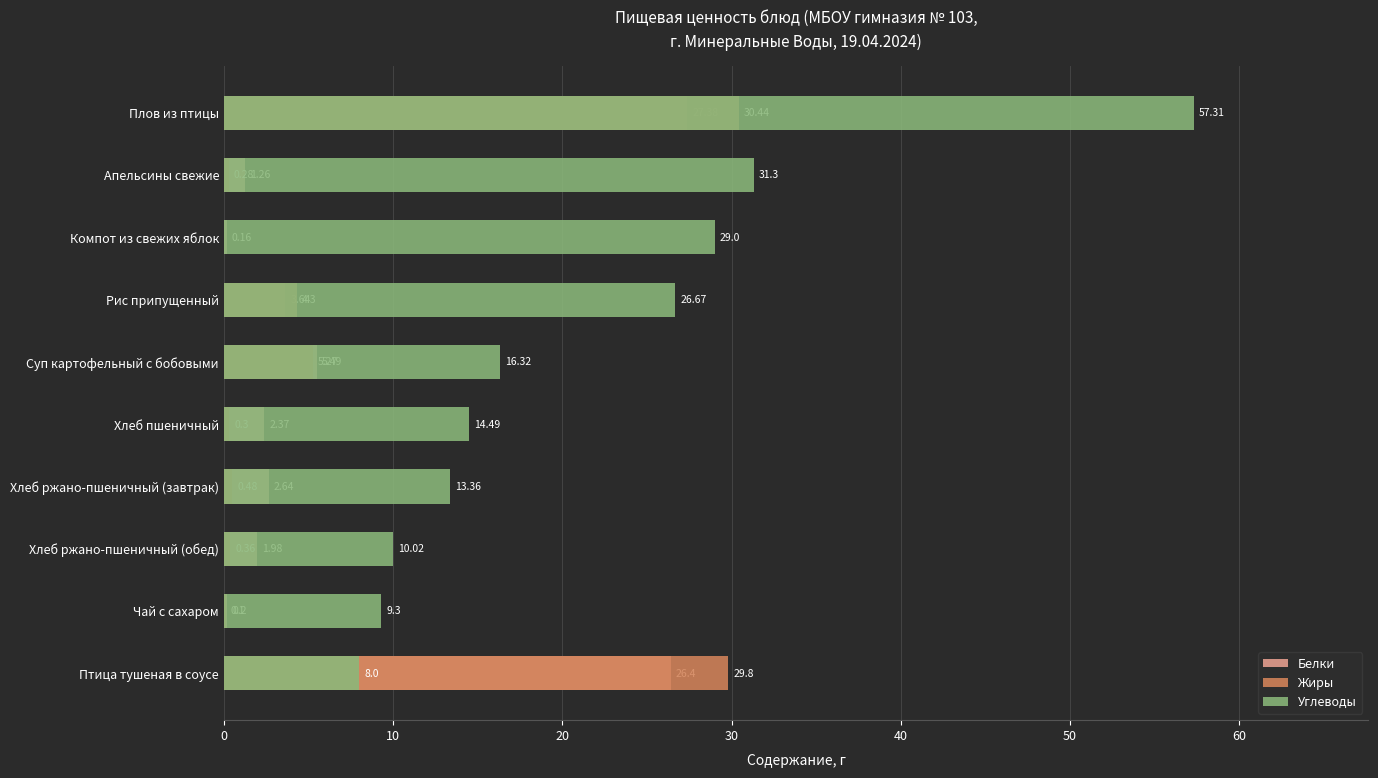

What are all the series names shown in the legend?

Белки, Жиры, Углеводы